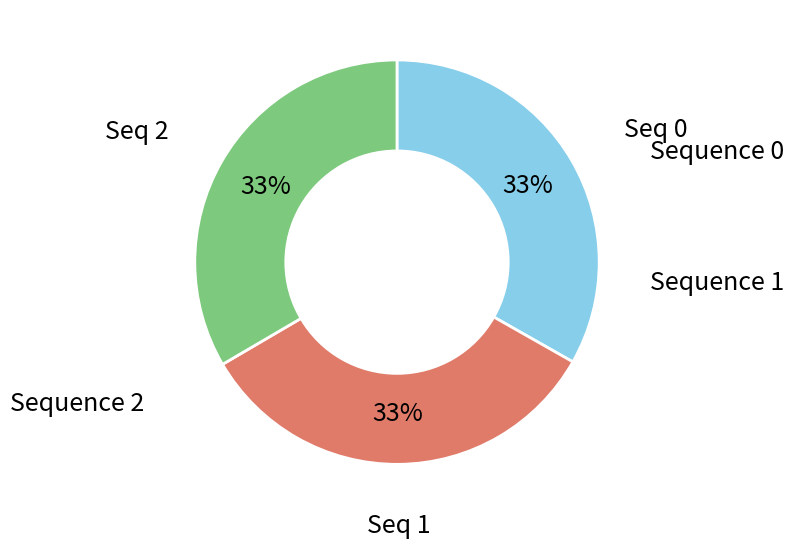

Is there any slice that represents more than half of the pie?

No